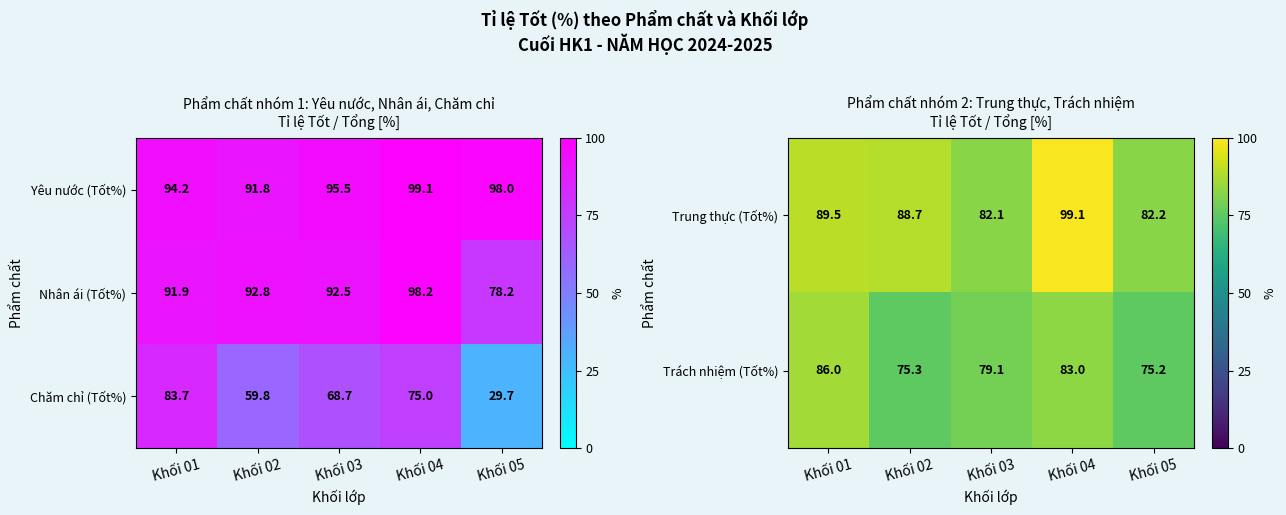

What is the difference between the maximum and second lowest values in the Nhân ái (Tốt%) series?

6.3